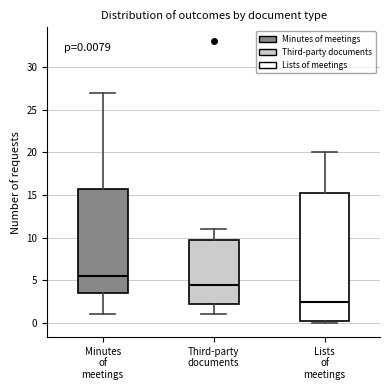

Which box is the tallest, from its lower edge to its upper edge?

Lists of meetings